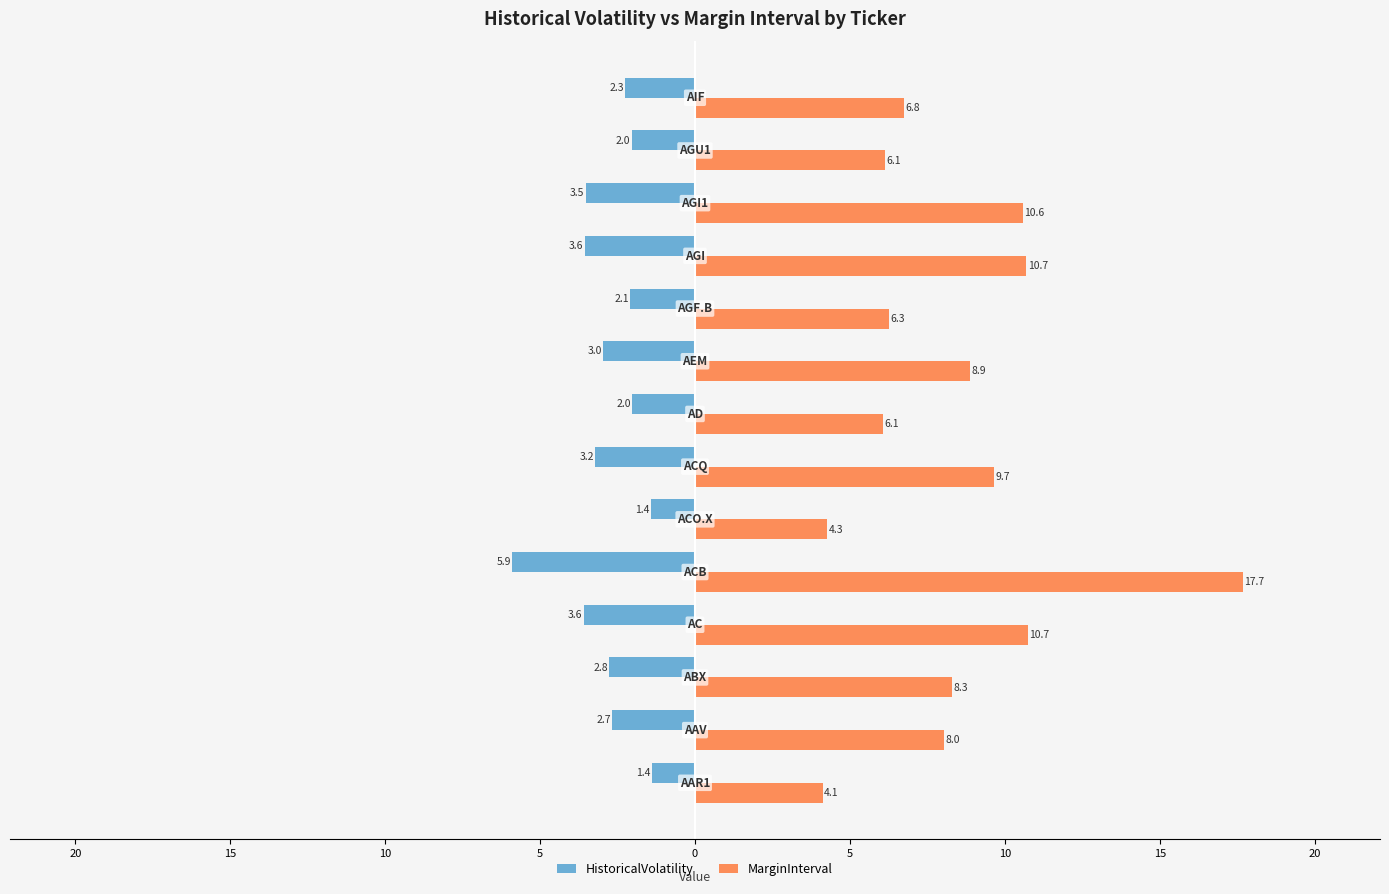

What are all the series names shown in the legend?

HistoricalVolatility, MarginInterval